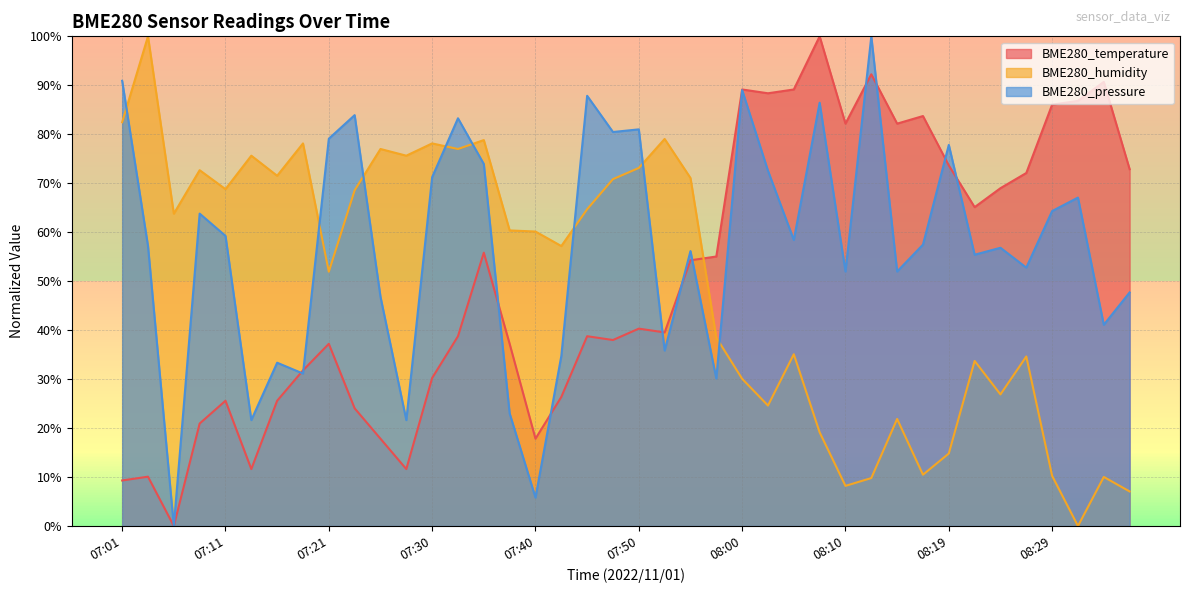

How many values in the BME280_temperature series exceed 40?

20